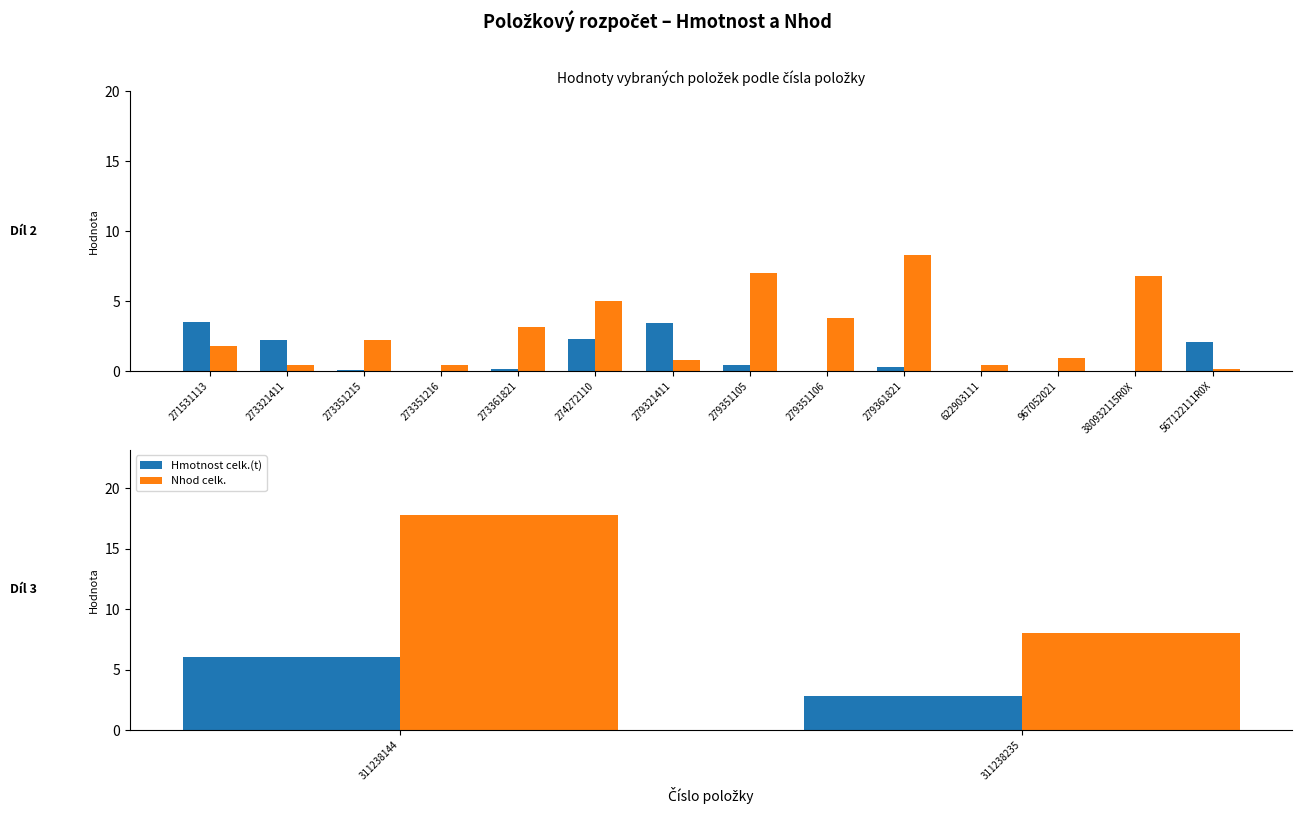

At how many categories does at least one series exceed 14?

1